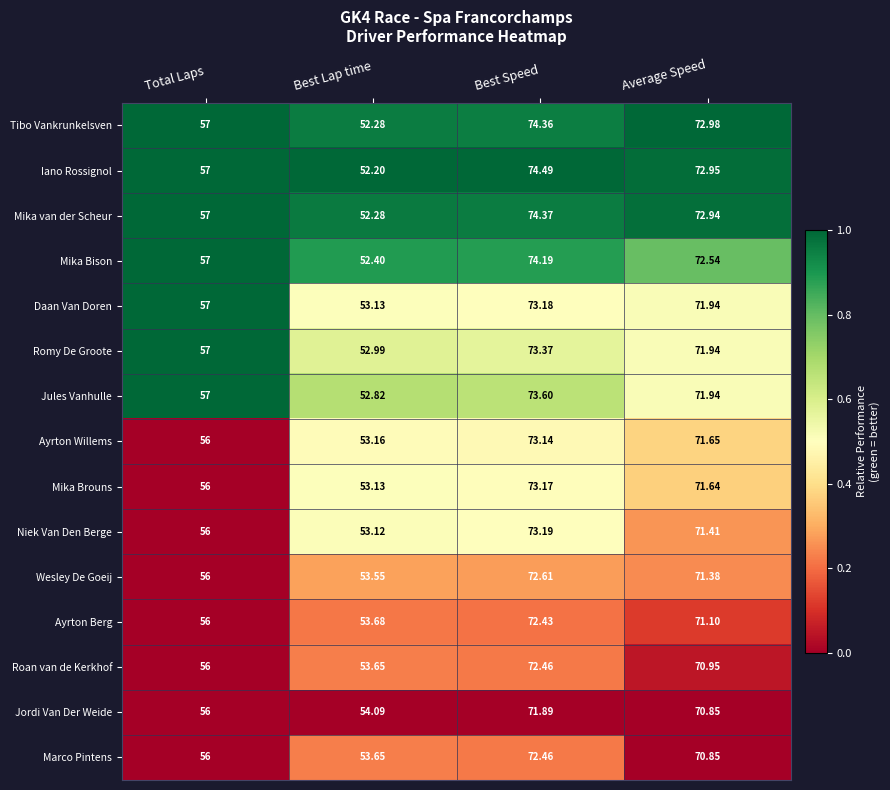

At which label does Romy De Groote first exceed 71?

Best Speed